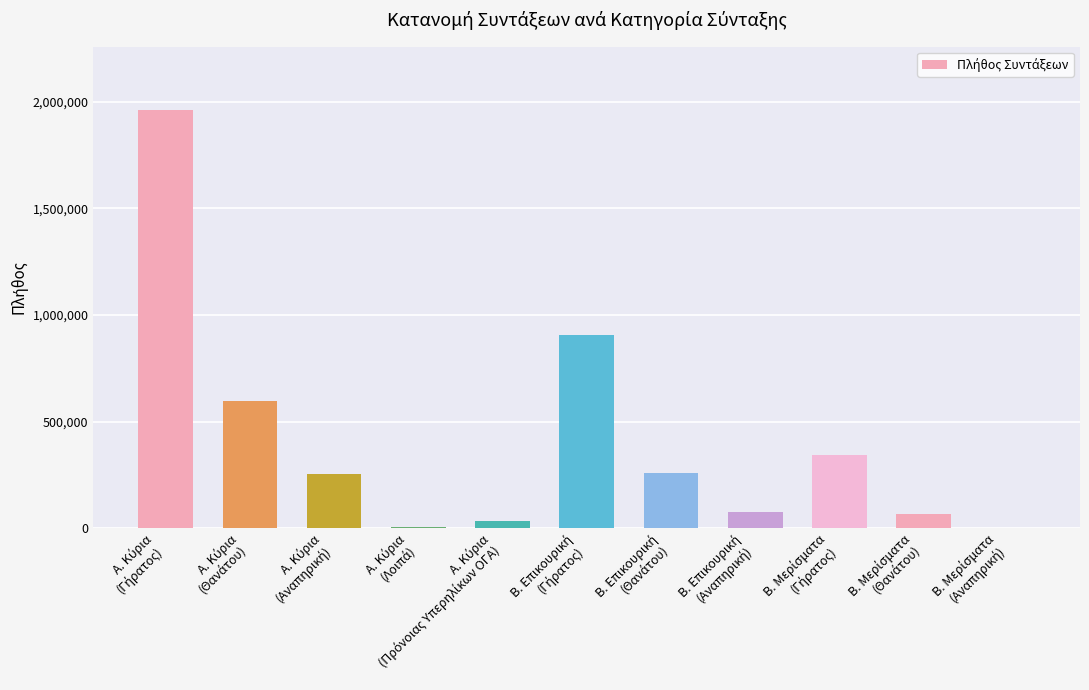

What is the sum of all values?

4496290